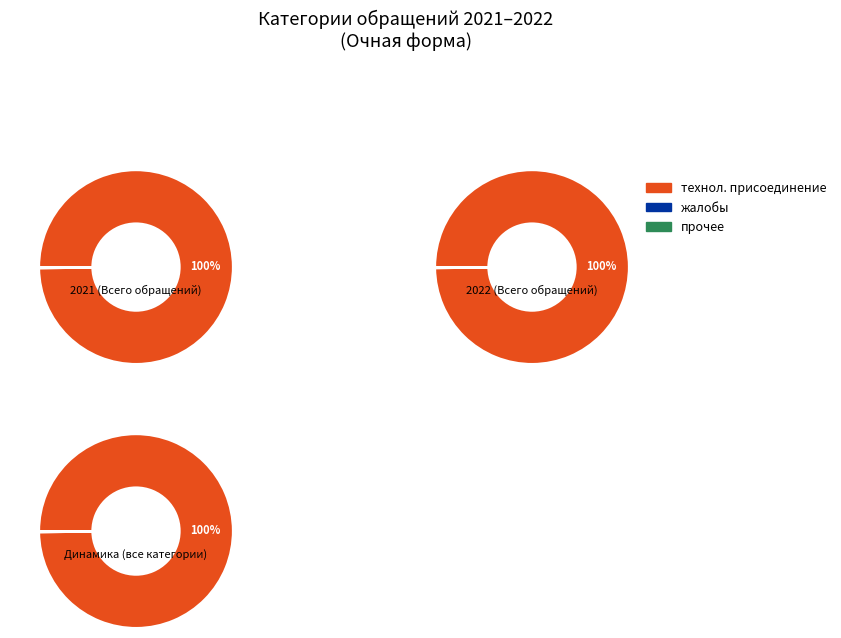

Is the sum of Очная форма 2022 and Прочее greater than half?

No